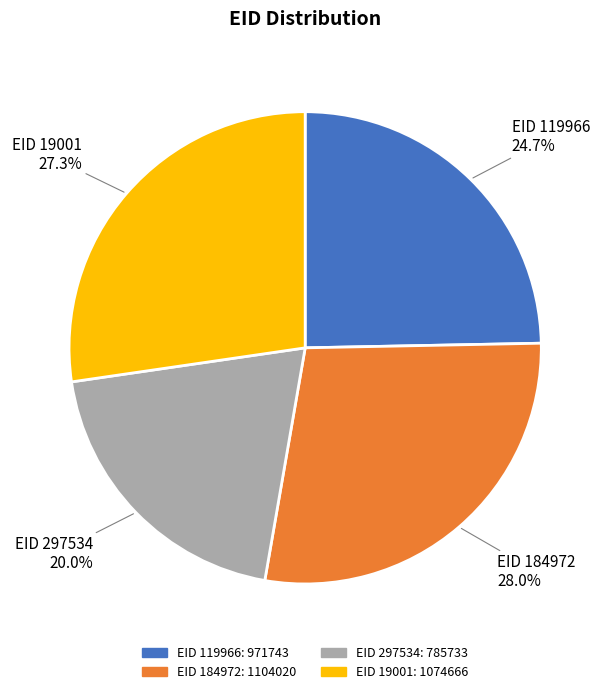

Which has a higher value, EID 184972: 1104020 or EID 119966: 971743?

EID 184972: 1104020